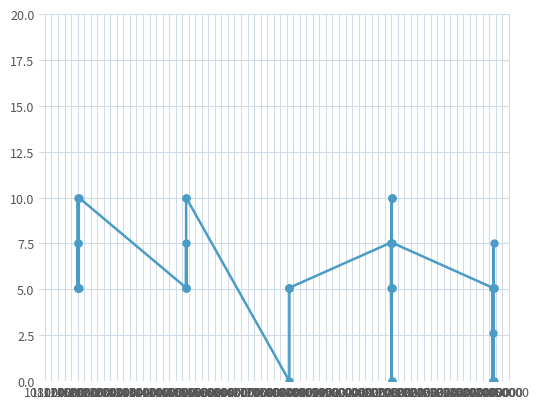

What is the sum of all values?

222.1